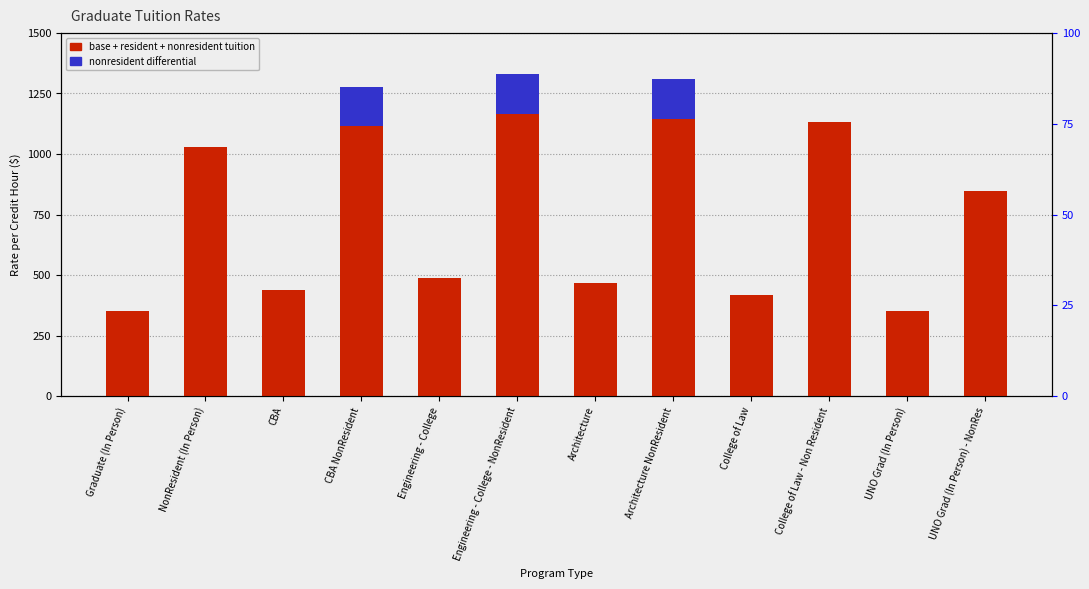

Reading left to right, transcribe all the data shown in this chart.

Base + Resident + Nonresident Tuition: Graduate (In Person)=353	NonResident (In Person)=1031	CBA=437	CBA NonResident=1115	Engineering - College=489	Engineering - College - NonResident=1167	Architecture=468	Architecture NonResident=1146	College of Law=420	College of Law - Non Resident=1132	UNO Grad (In Person)=353	UNO Grad (In Person) - NonRes=849
Nonresident Differential: Graduate (In Person)=0	NonResident (In Person)=0	CBA=0	CBA NonResident=160	Engineering - College=0	Engineering - College - NonResident=163	Architecture=0	Architecture NonResident=165	College of Law=0	College of Law - Non Resident=0	UNO Grad (In Person)=0	UNO Grad (In Person) - NonRes=0